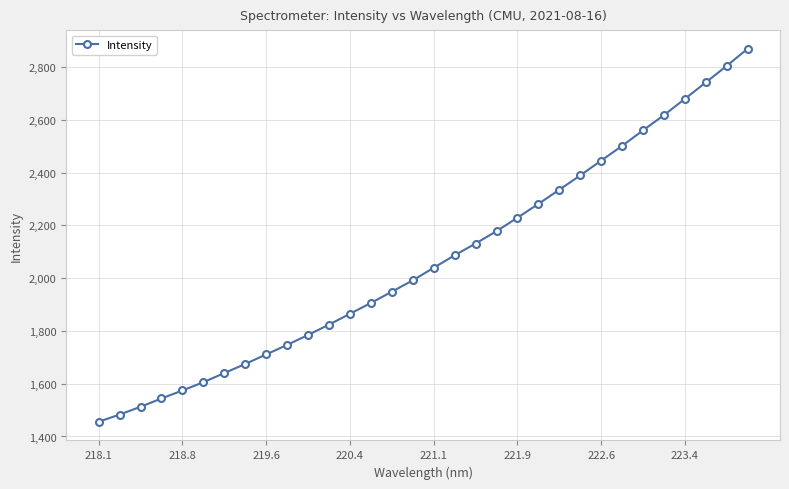

What is the value of the 7th point from the left?

1640.4